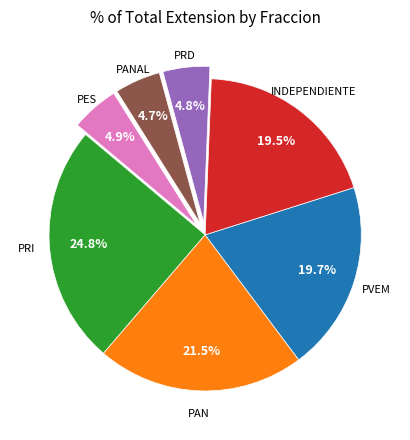

Do PRD and PRI together represent more than half of the pie?

No